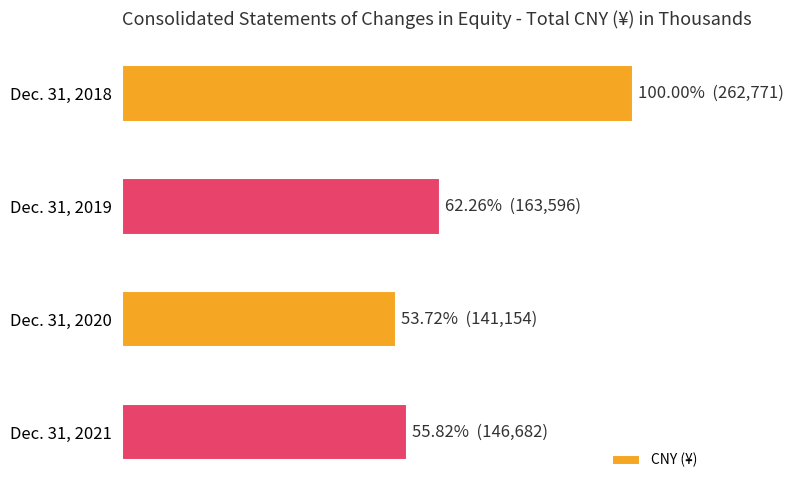

Rank the categories by value from highest to lowest.

Dec. 31, 2018, Dec. 31, 2019, Dec. 31, 2021, Dec. 31, 2020